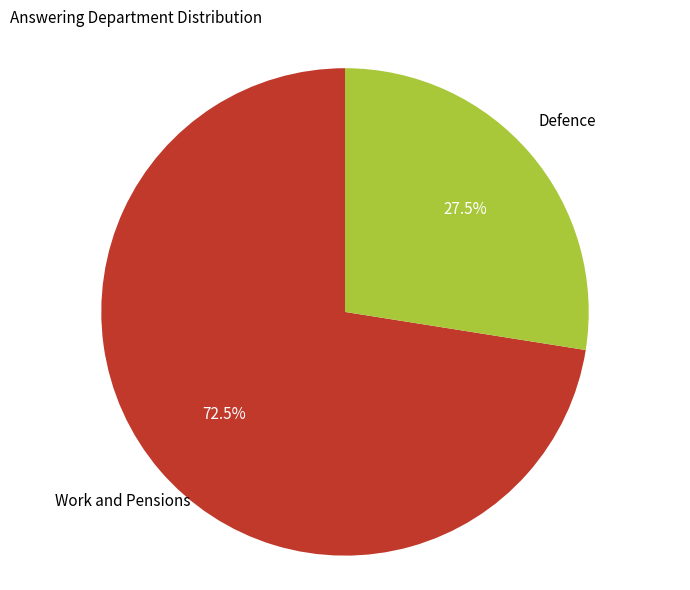

Which category has the smallest portion of the pie?

Defence